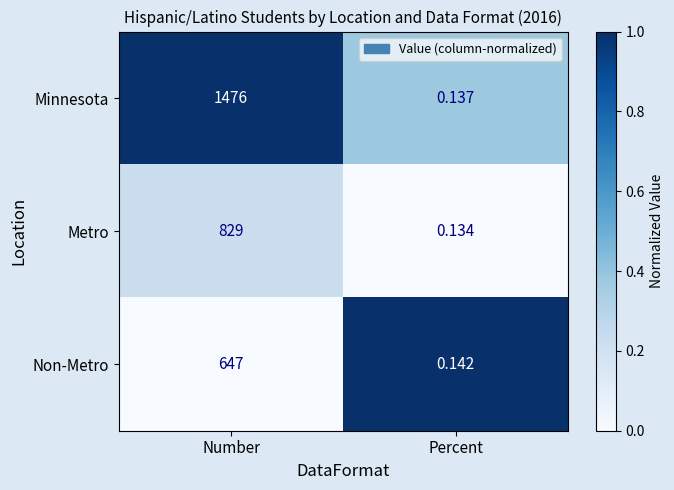

Which series has the largest total across all categories?

Minnesota